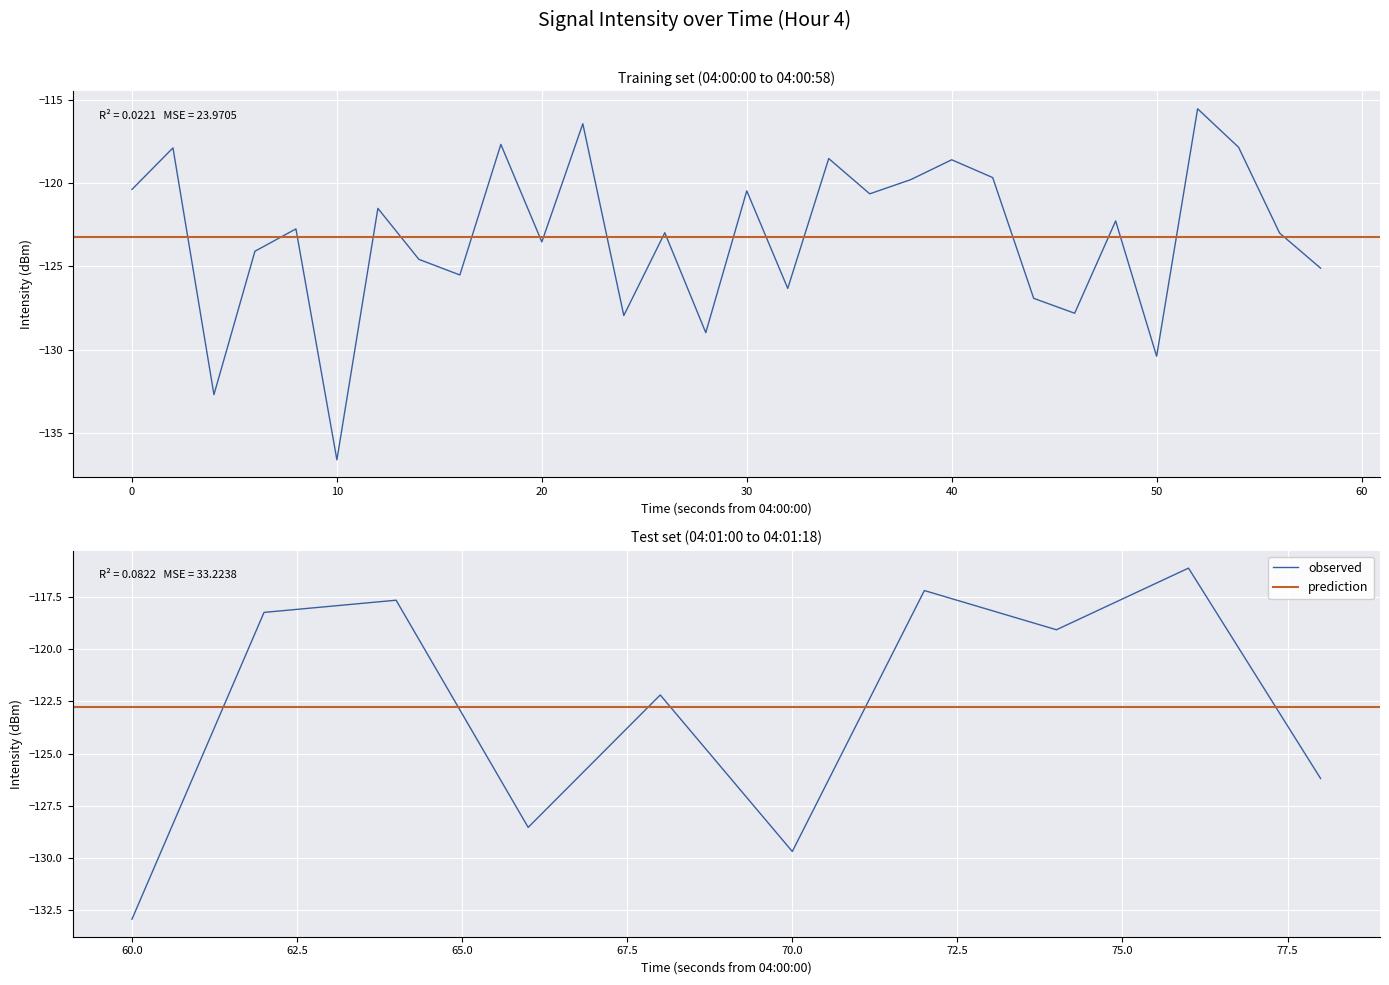

True or false: mean_intensity has a value of -56.4 at 4.

False